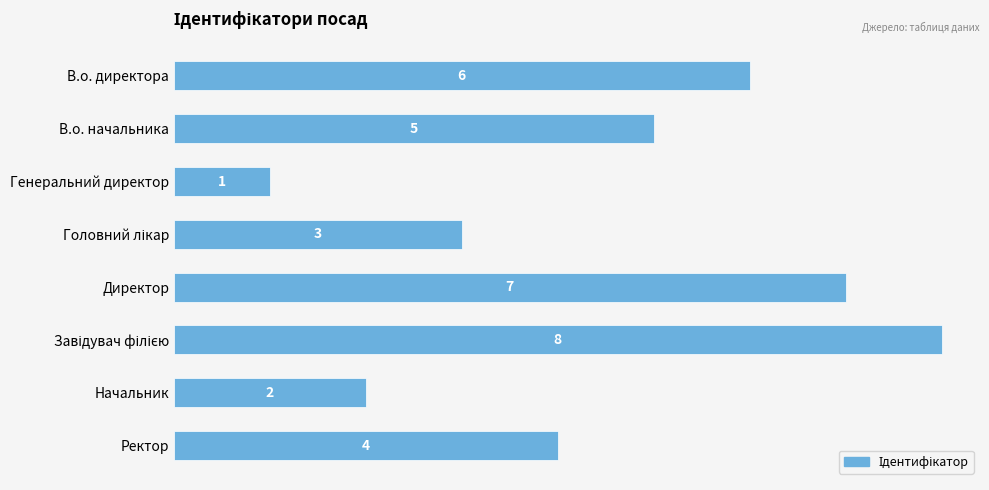

Reading bottom to top, transcribe all the data shown in this chart.

4	2	8	7	3	1	5	6